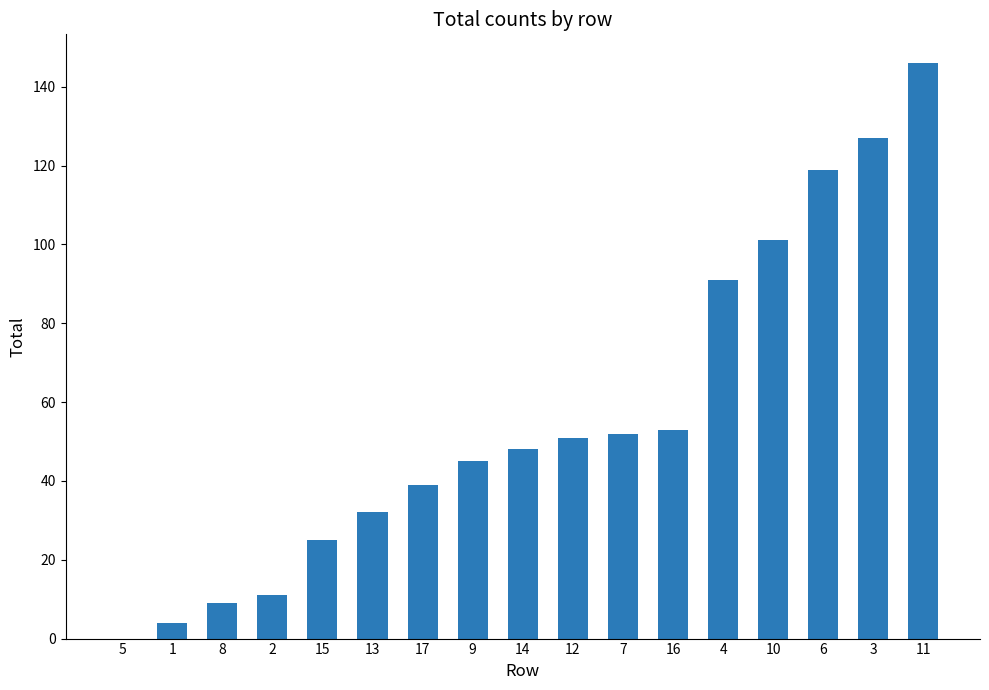

At which category does the chart reach its peak across all series?

11